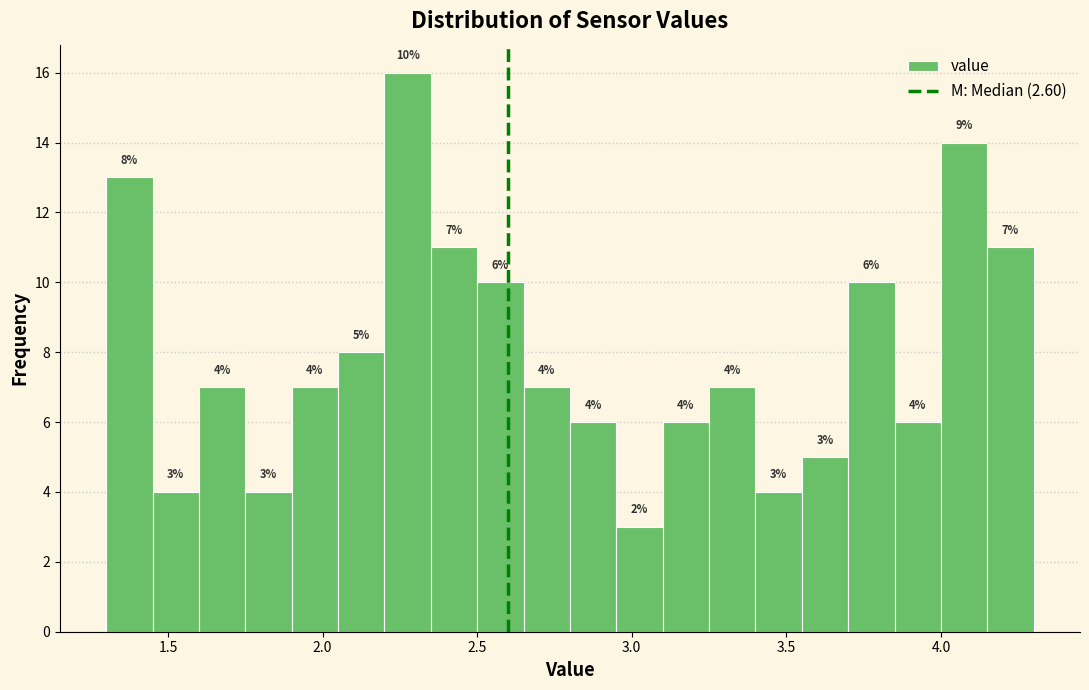

Read against the x-axis, roughly where is the centre of the tallest bar?

2.30